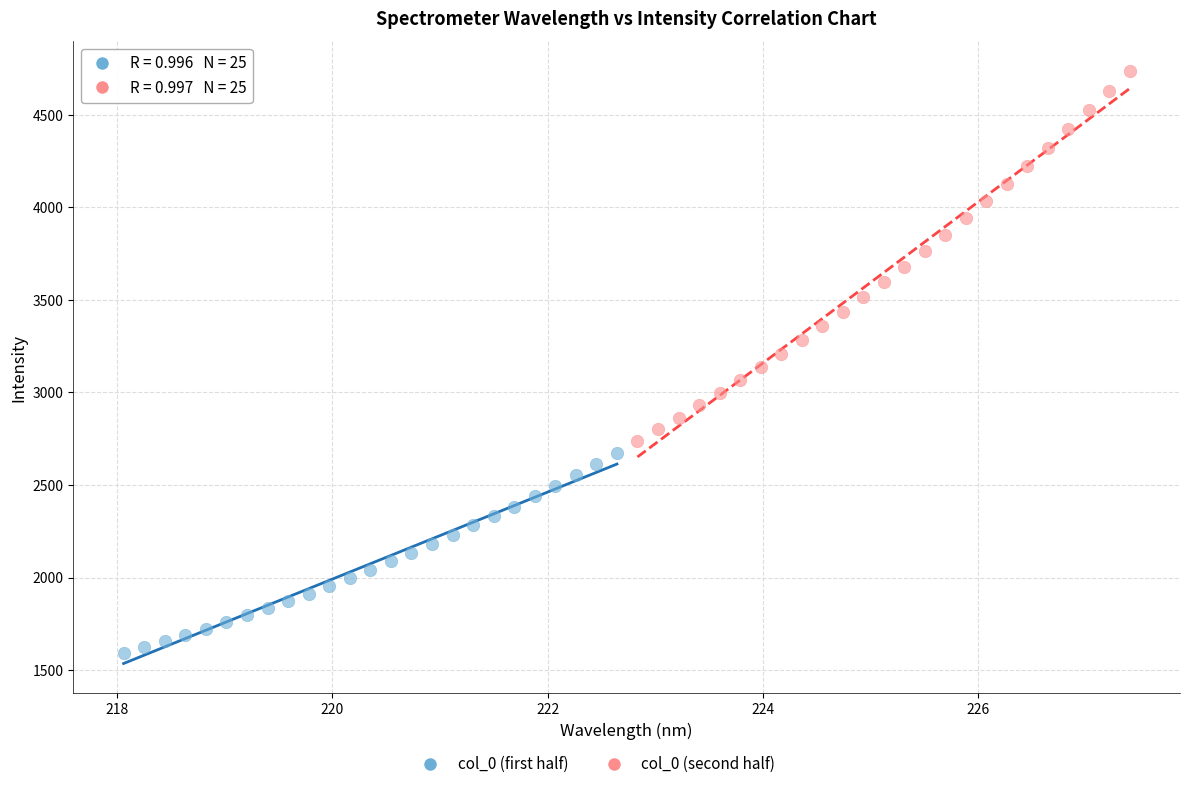

Which series contains the lowest Y value?

col_0 (first half)